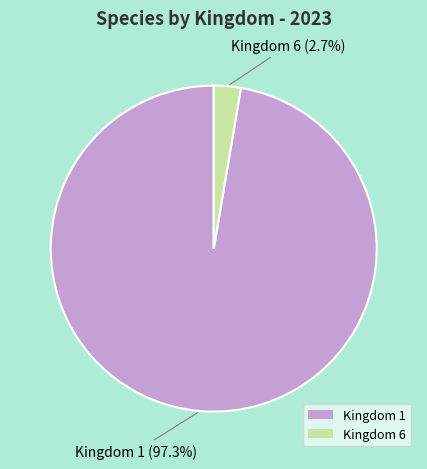

What percentage is NOT represented by Kingdom 1?

2.7%